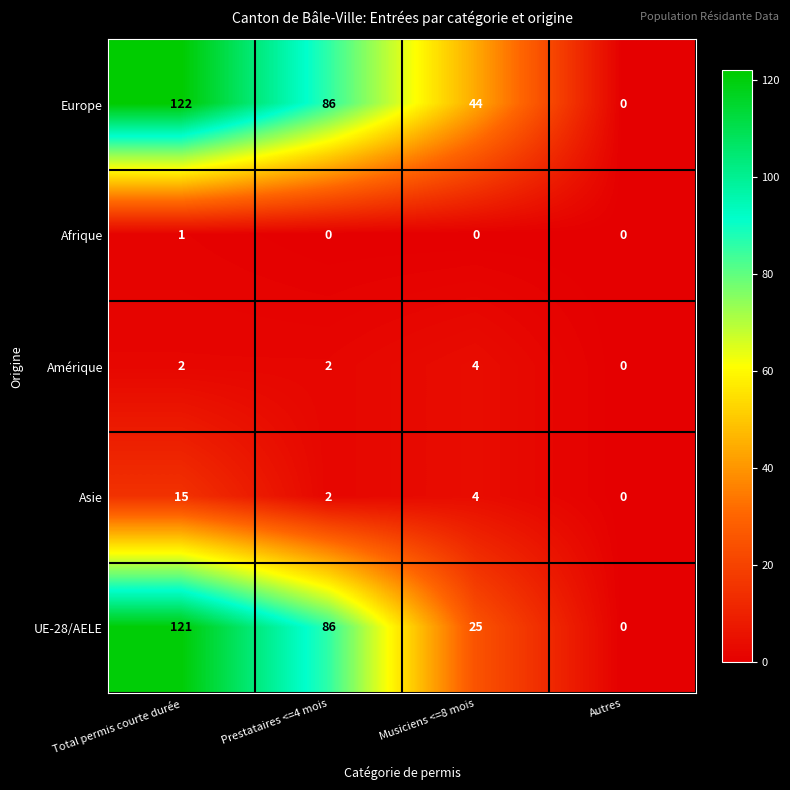

What is the difference between the highest and lowest values at Total permis courte durée?

121